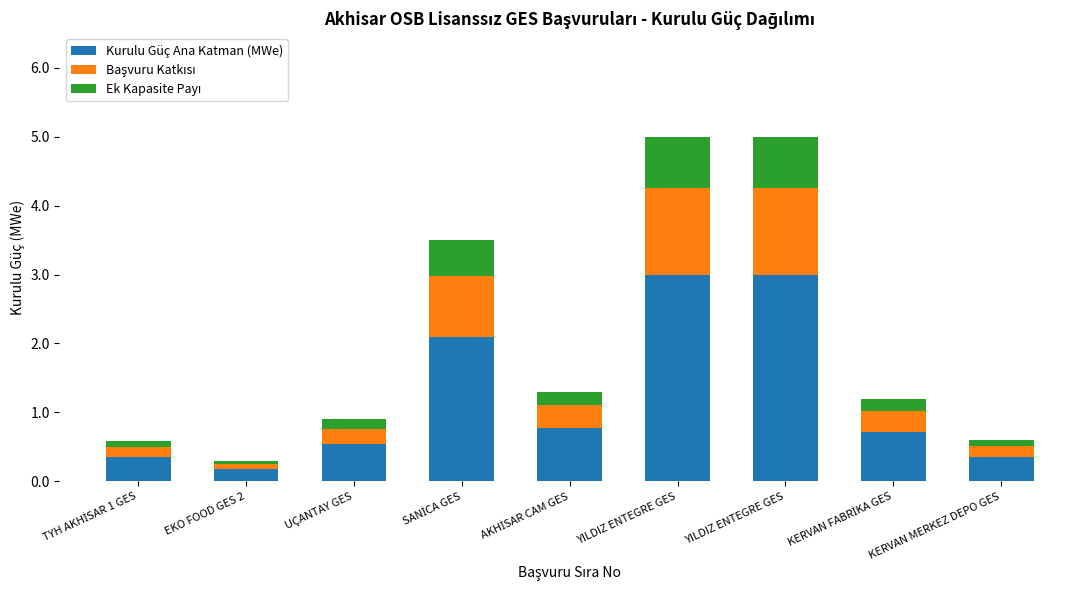

Are the bars horizontal?

No